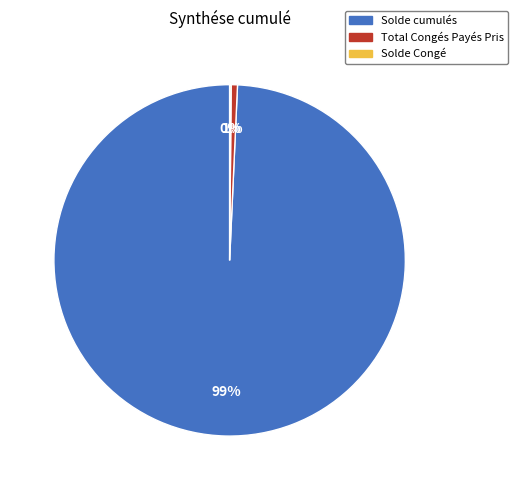

Is it true that Solde cumulés is 99% of the pie?

True